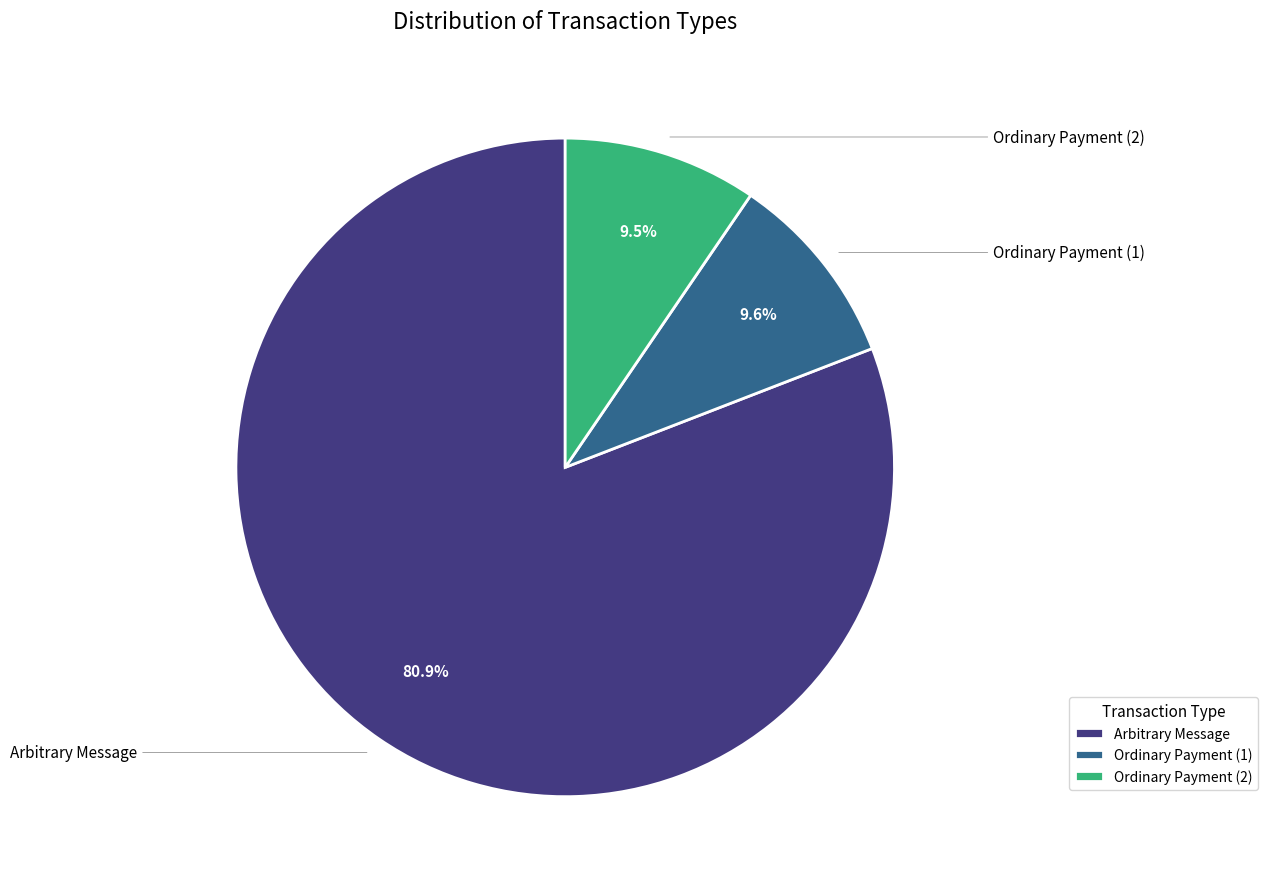

Does any single category account for the majority?

Yes